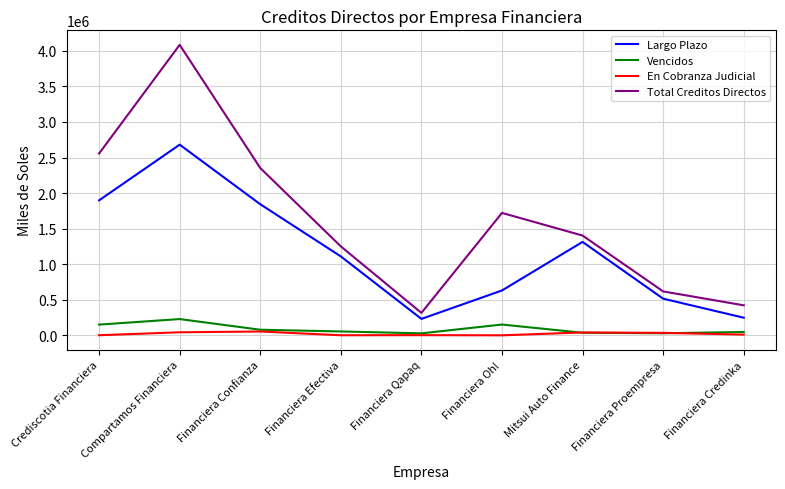

At which category is the sum across all series the highest?

Compartamos Financiera